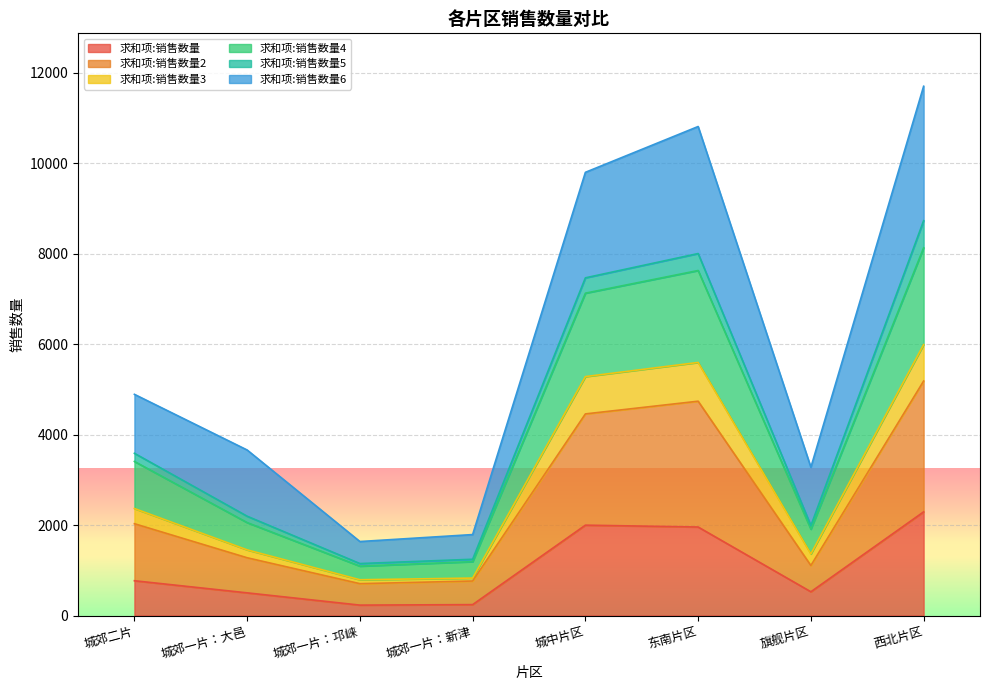

What is the maximum value for 求和项:销售数量?

2292